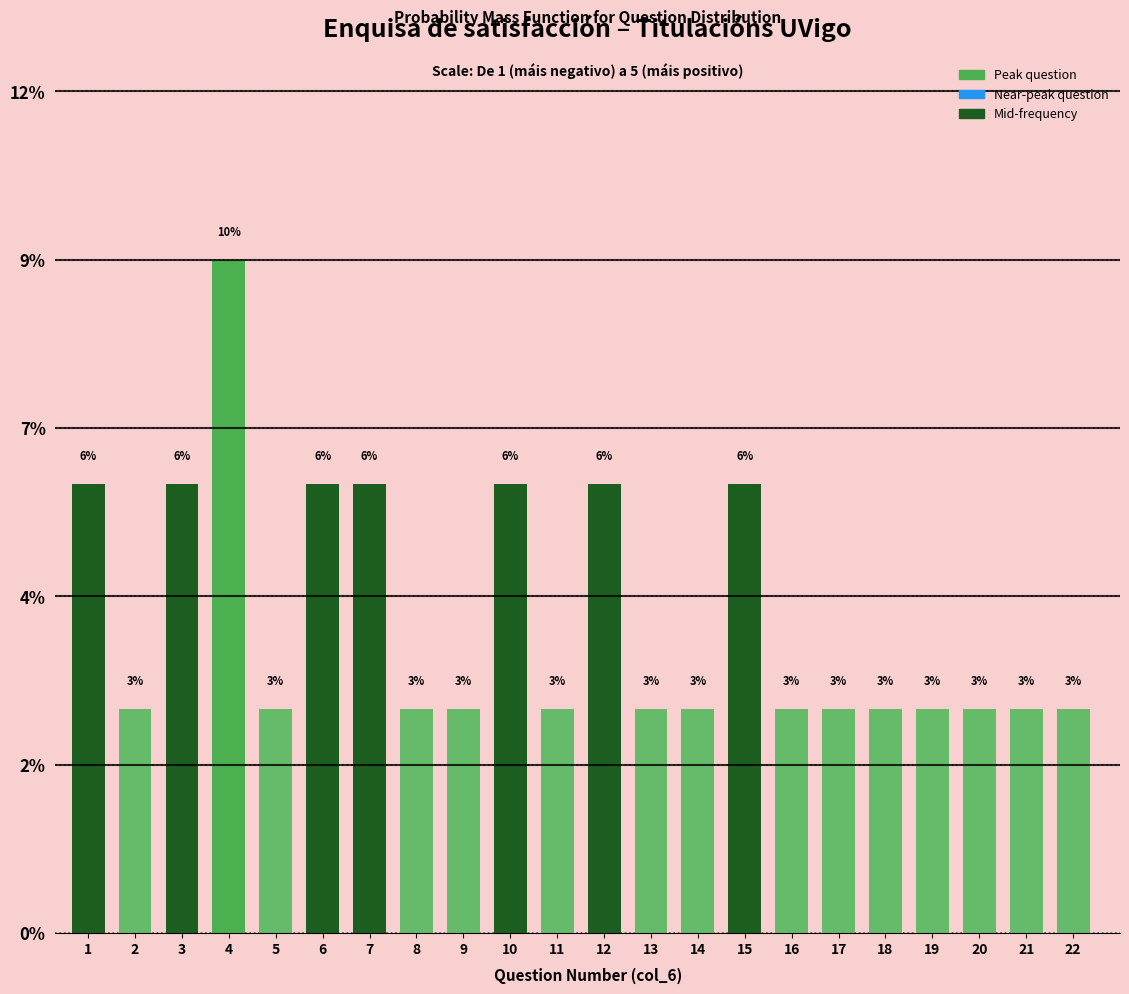

Are the bars horizontal?

No